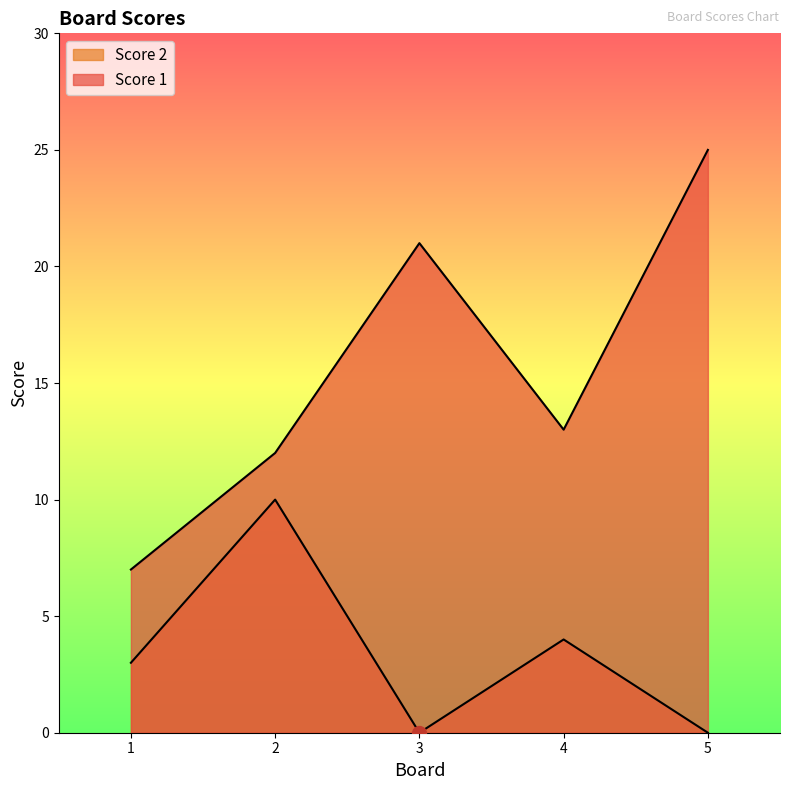

The value of Score 1 at 1 is 4. True or false?

False